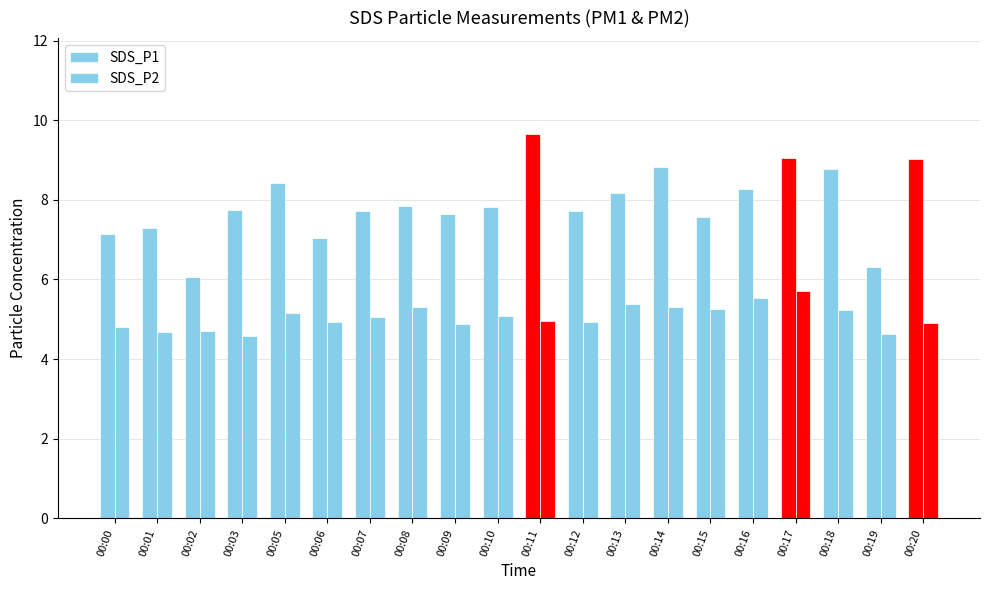

Rank the categories by SDS_P2 value from lowest to highest.

00:03, 00:19, 00:01, 00:02, 00:00, 00:09, 00:20, 00:06, 00:12, 00:11, 00:07, 00:10, 00:05, 00:18, 00:15, 00:08, 00:14, 00:13, 00:16, 00:17